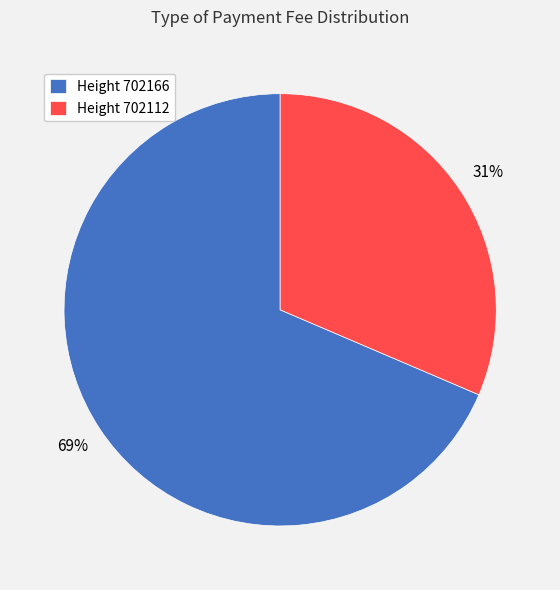

Is there any slice that represents more than half of the pie?

Yes